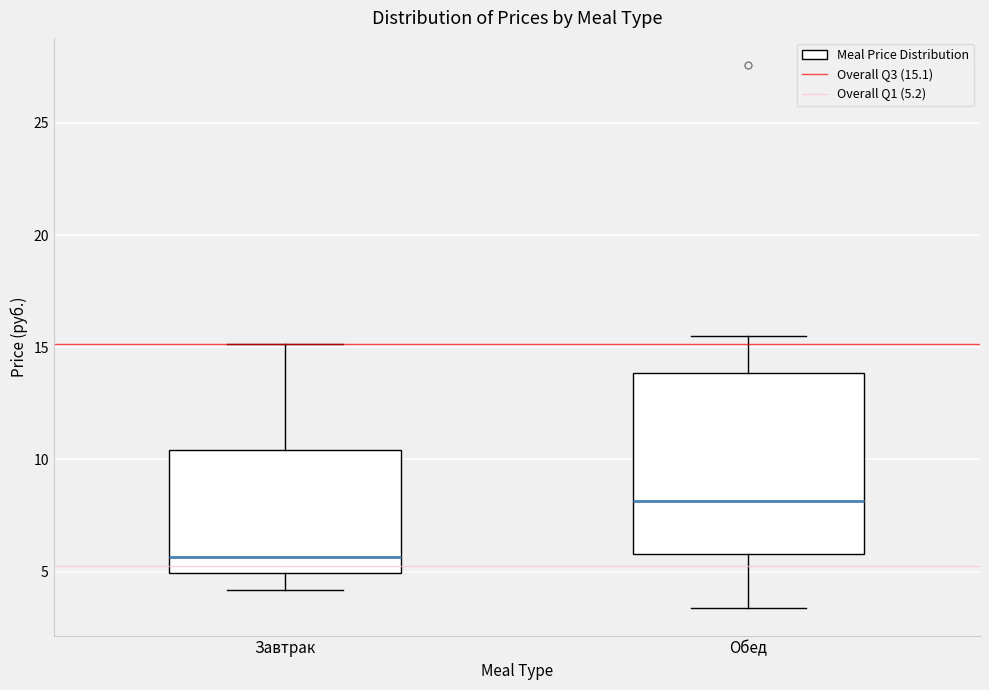

Which box has the highest median line?

Обед